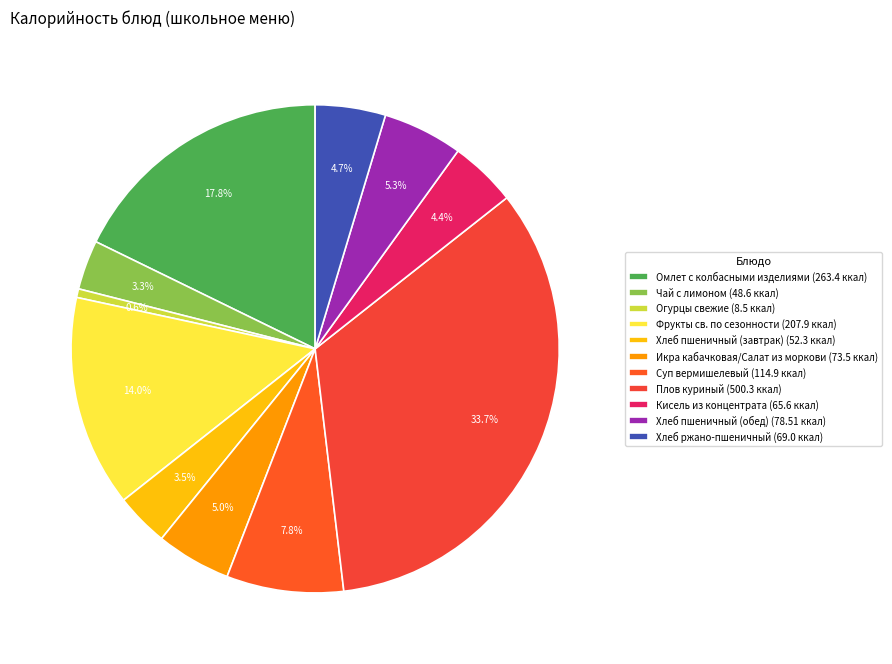

Does Хлеб пшеничный (завтрак) represent more than half of the total?

No